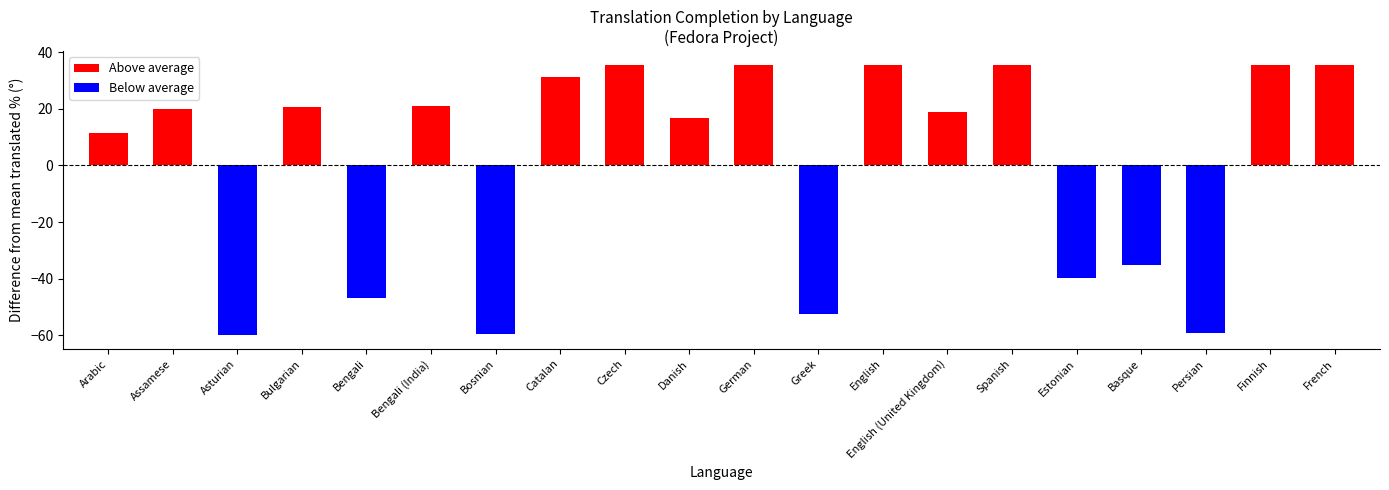

What is the label of the 12th bar from the right?

Czech